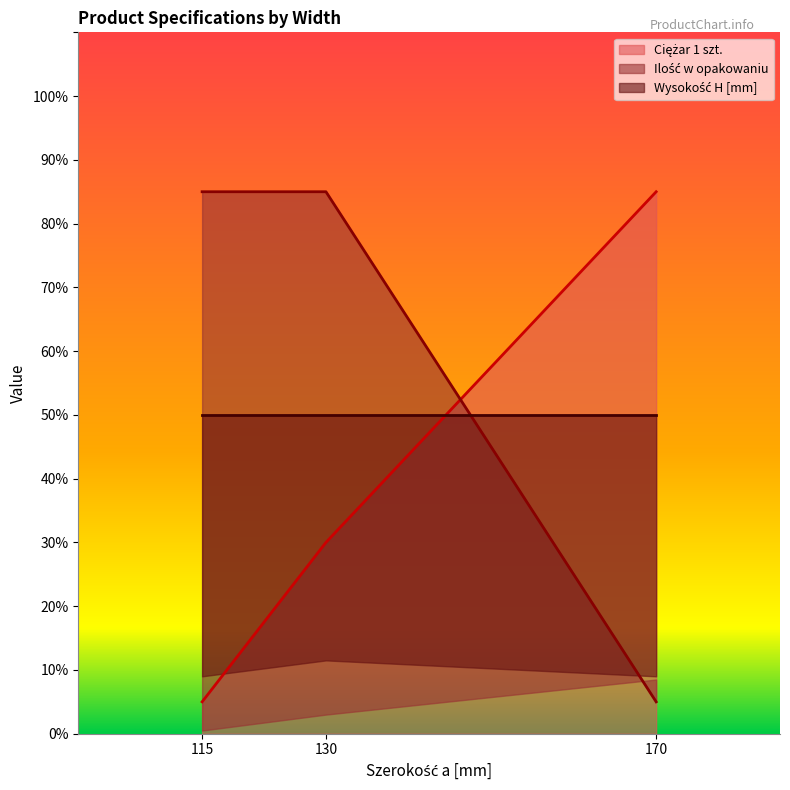

What value does the Ilość w opakowaniu series have at 170?

5.0